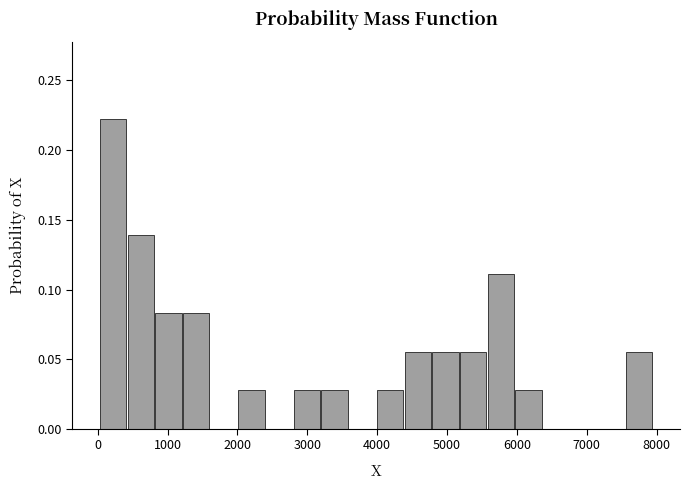

Read against the x-axis, roughly where is the centre of the tallest bar?

200